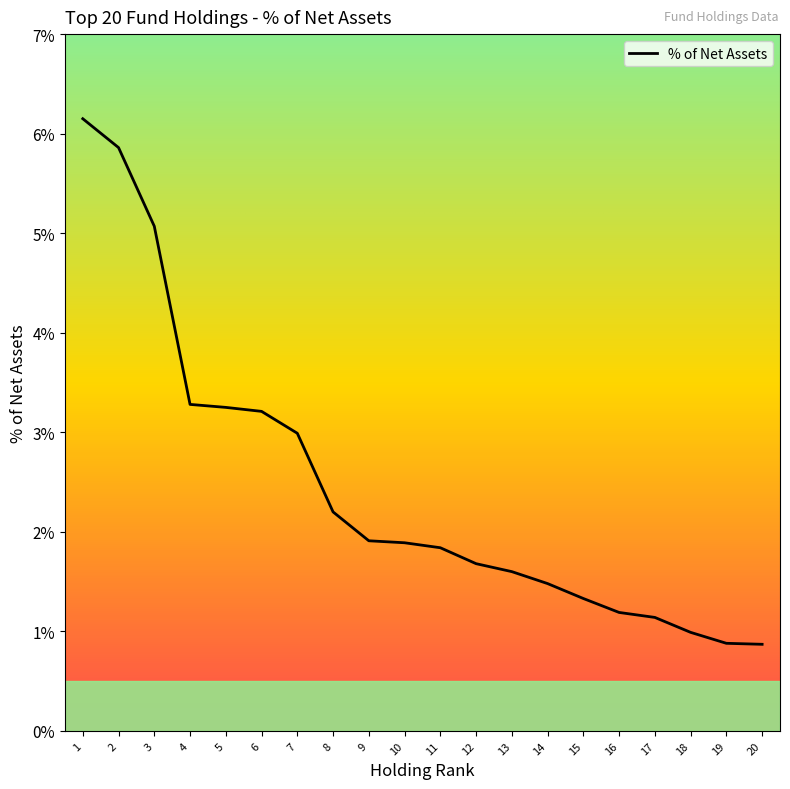

The value at 13 is 1.6. True or false?

True